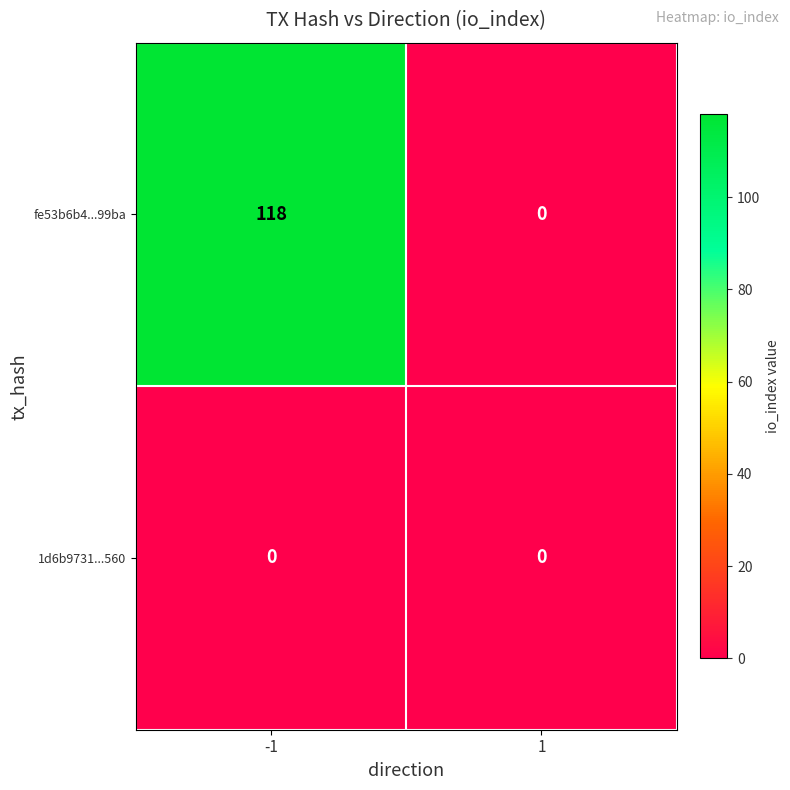

Which series has the largest range (max minus min)?

fe53b6b4...99ba